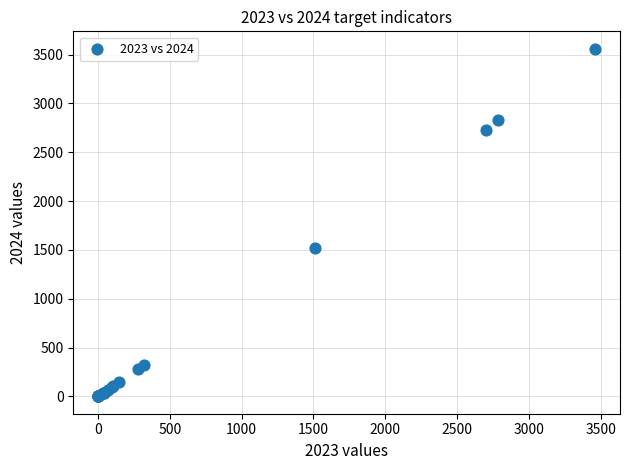

What Y value in the scatter plot is closest to 1780?

1522.5